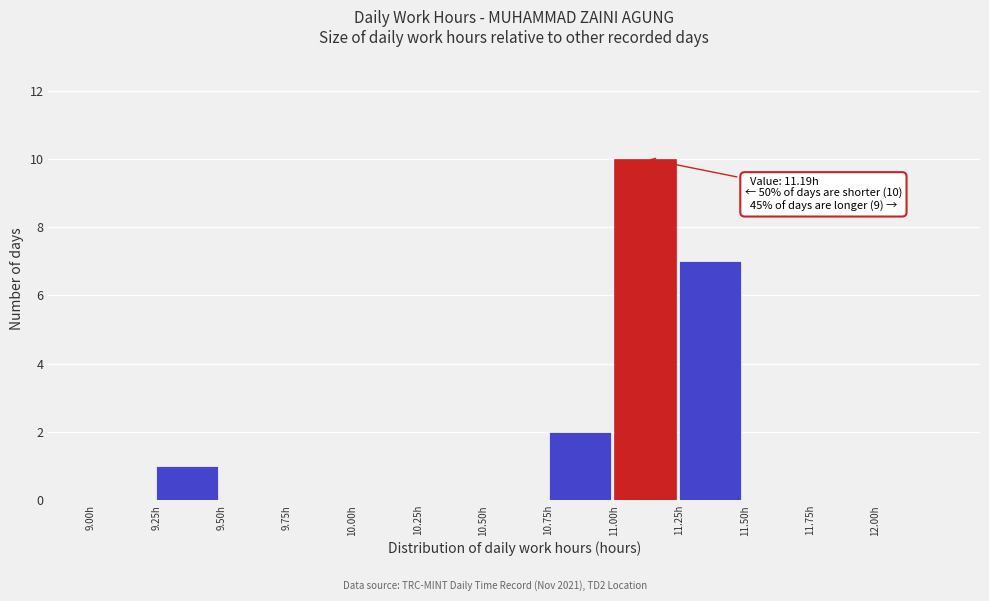

Over which range of the x-axis is the bar tallest?

11.00 to 11.25